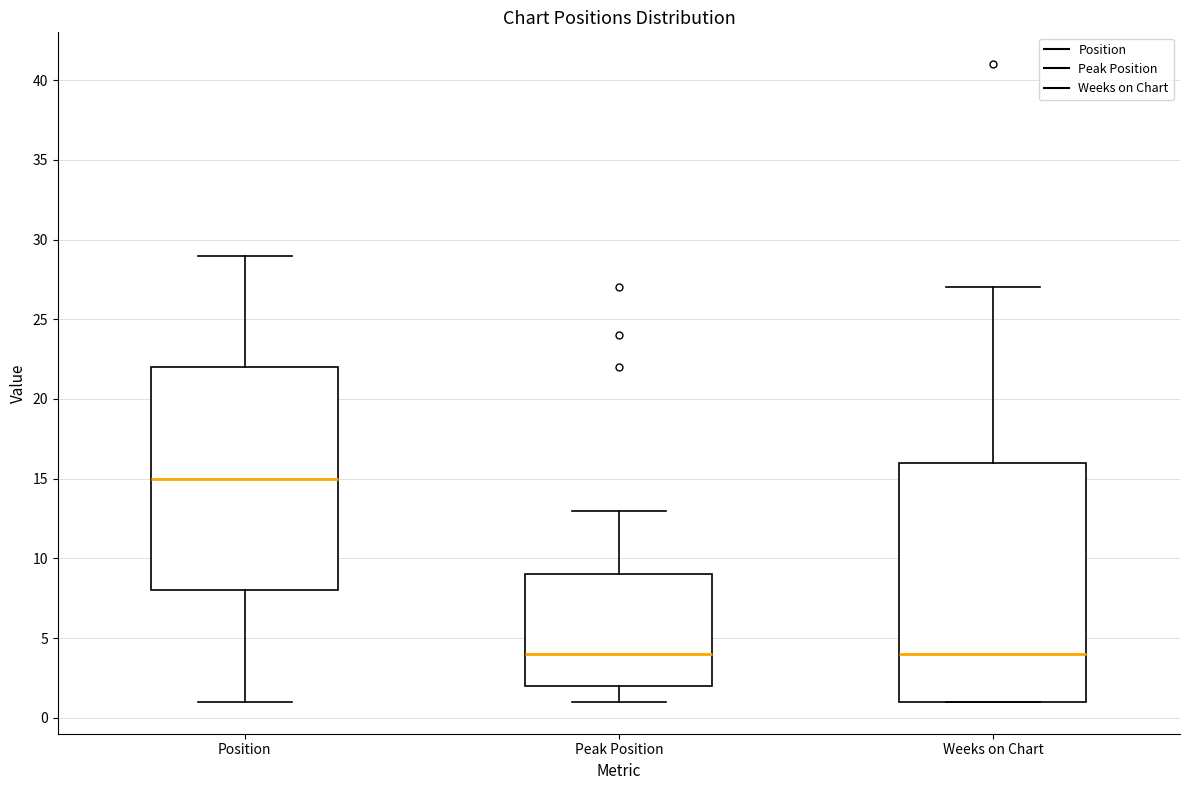

Which box is the tallest, from its lower edge to its upper edge?

Weeks on Chart